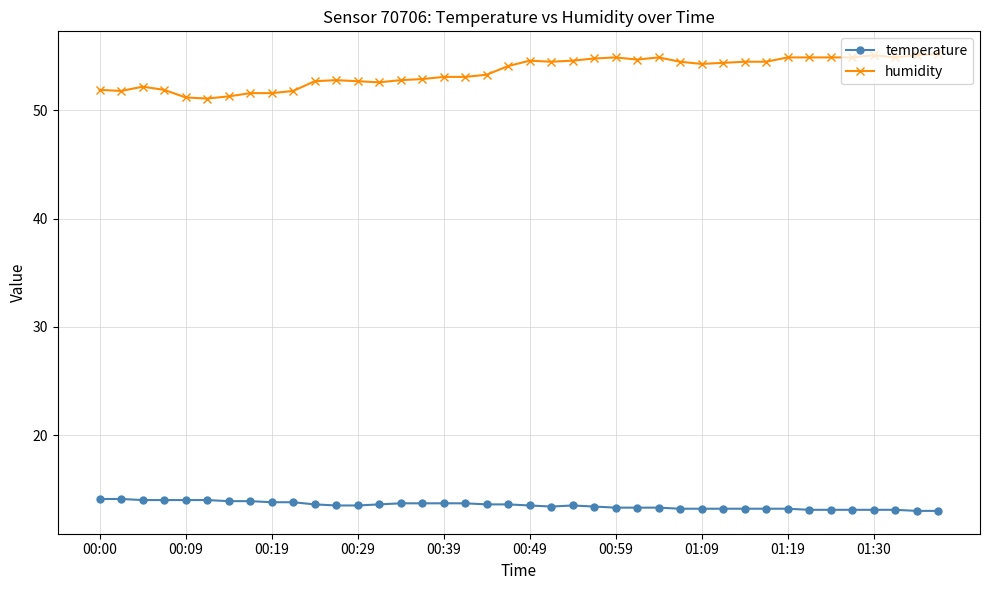

List the series in order of their peak value, lowest first.

temperature, humidity